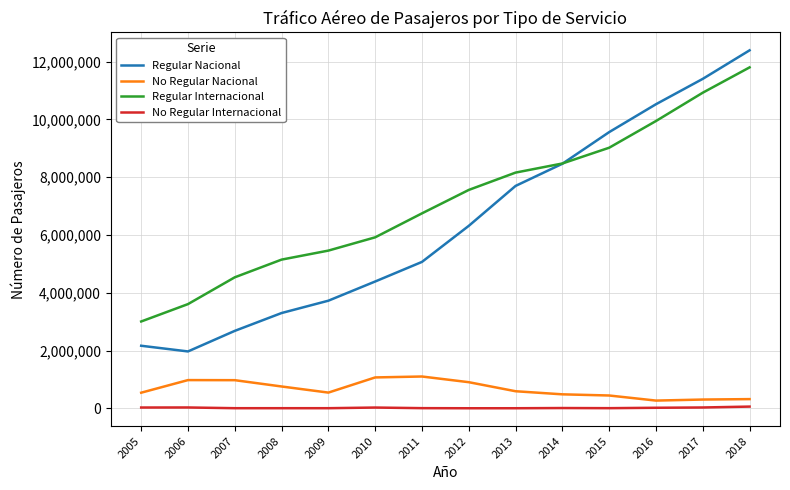

Is it true that No Regular Nacional equals 1069674 at 2010?

True